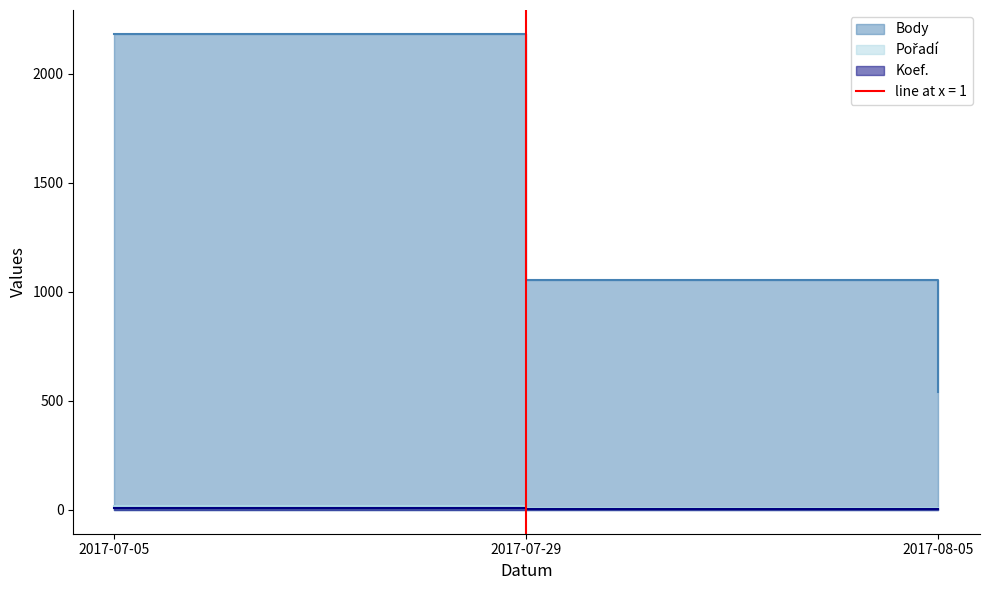

At 2017-07-29, list the series in order from smallest to largest.

Koef., Pořadí, Body